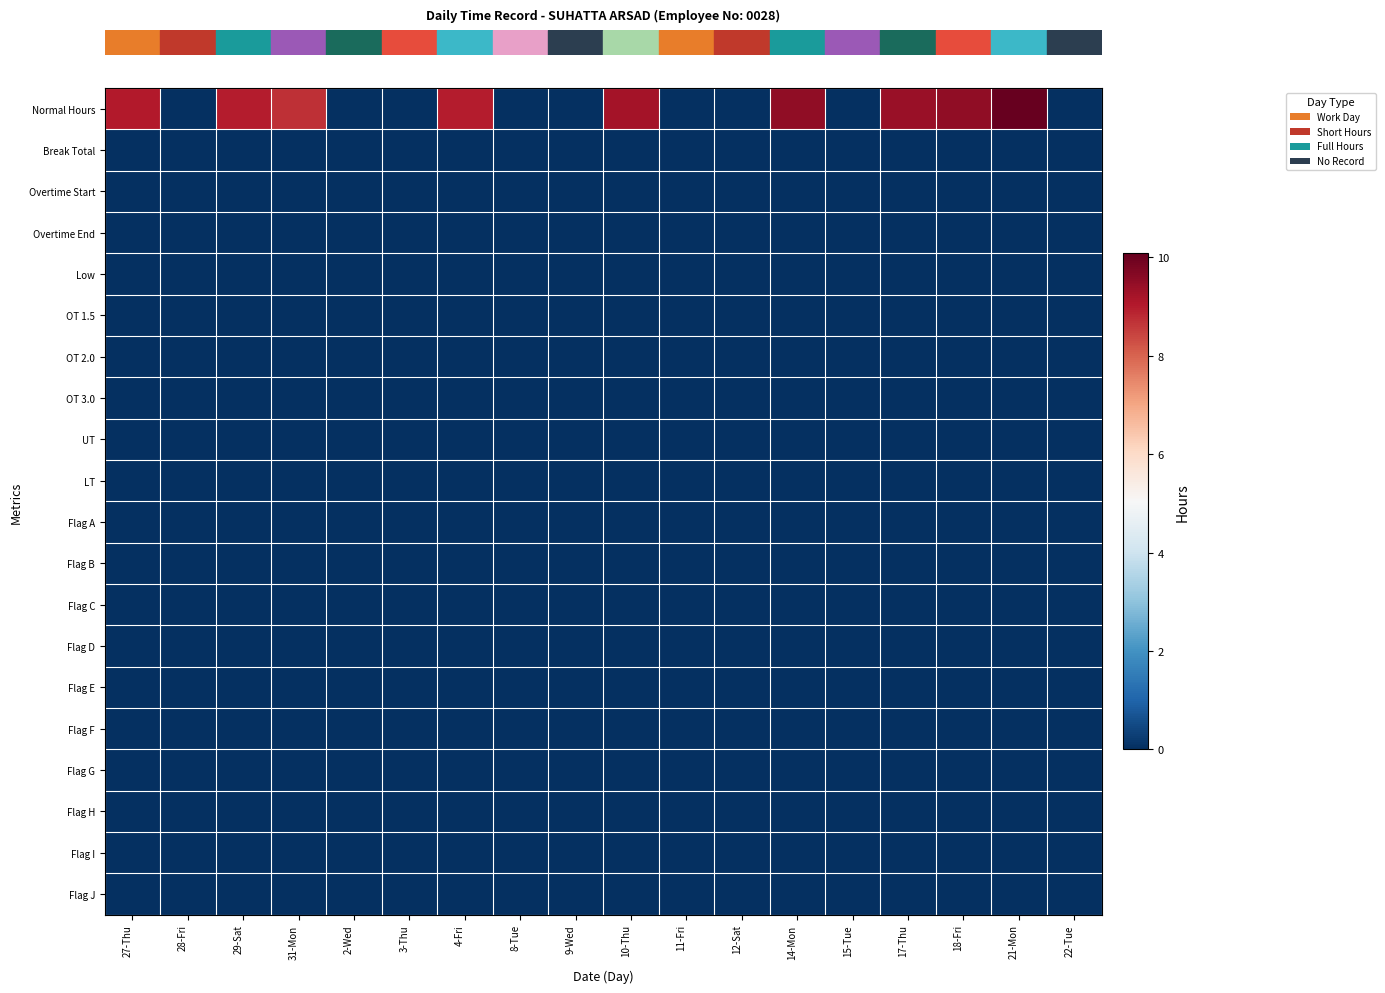

Which has a higher value, 14-Mon or 21-Mon?

21-Mon